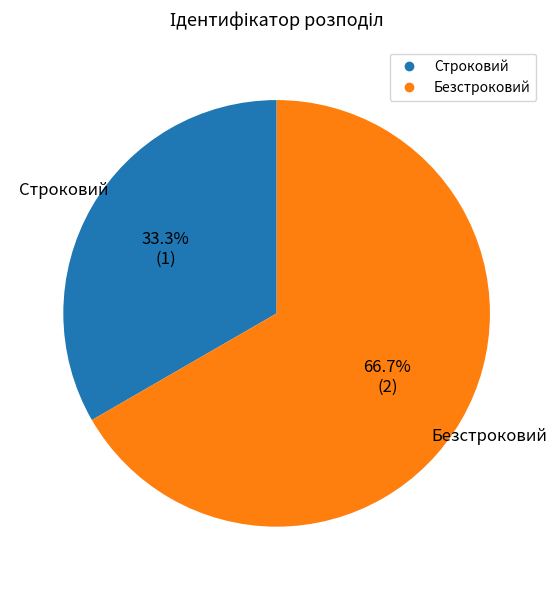

How many segments does this pie chart have?

2